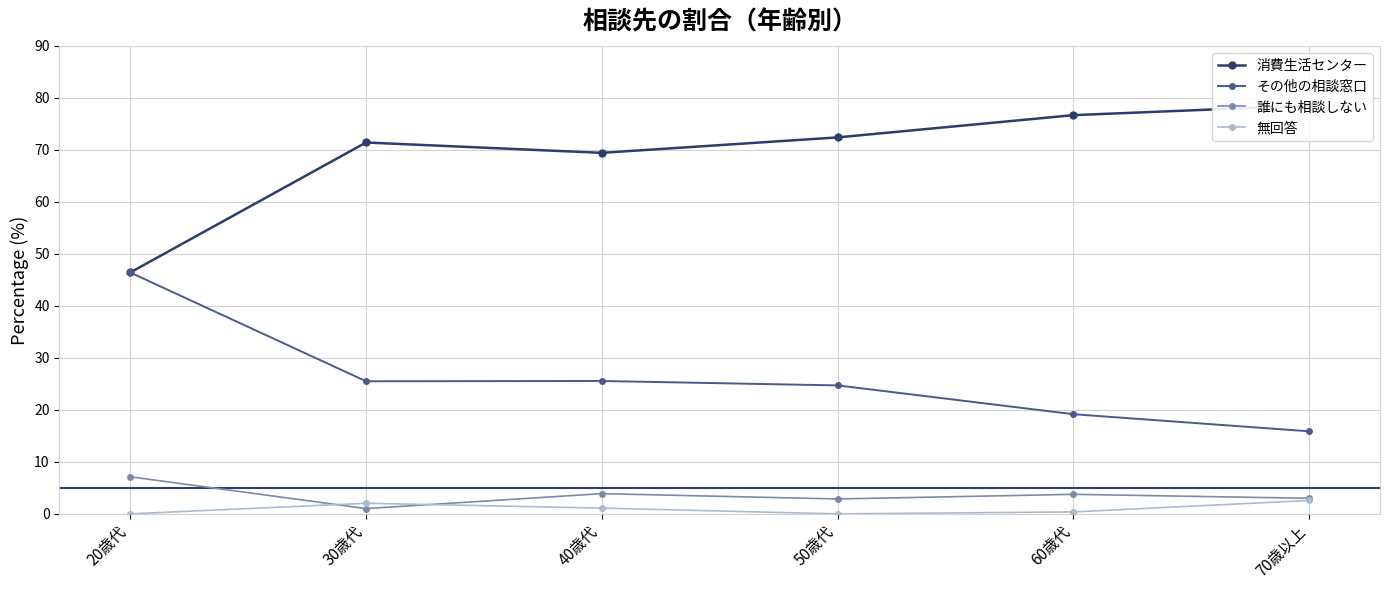

How many values in the その他の相談窓口 series exceed 25?

3